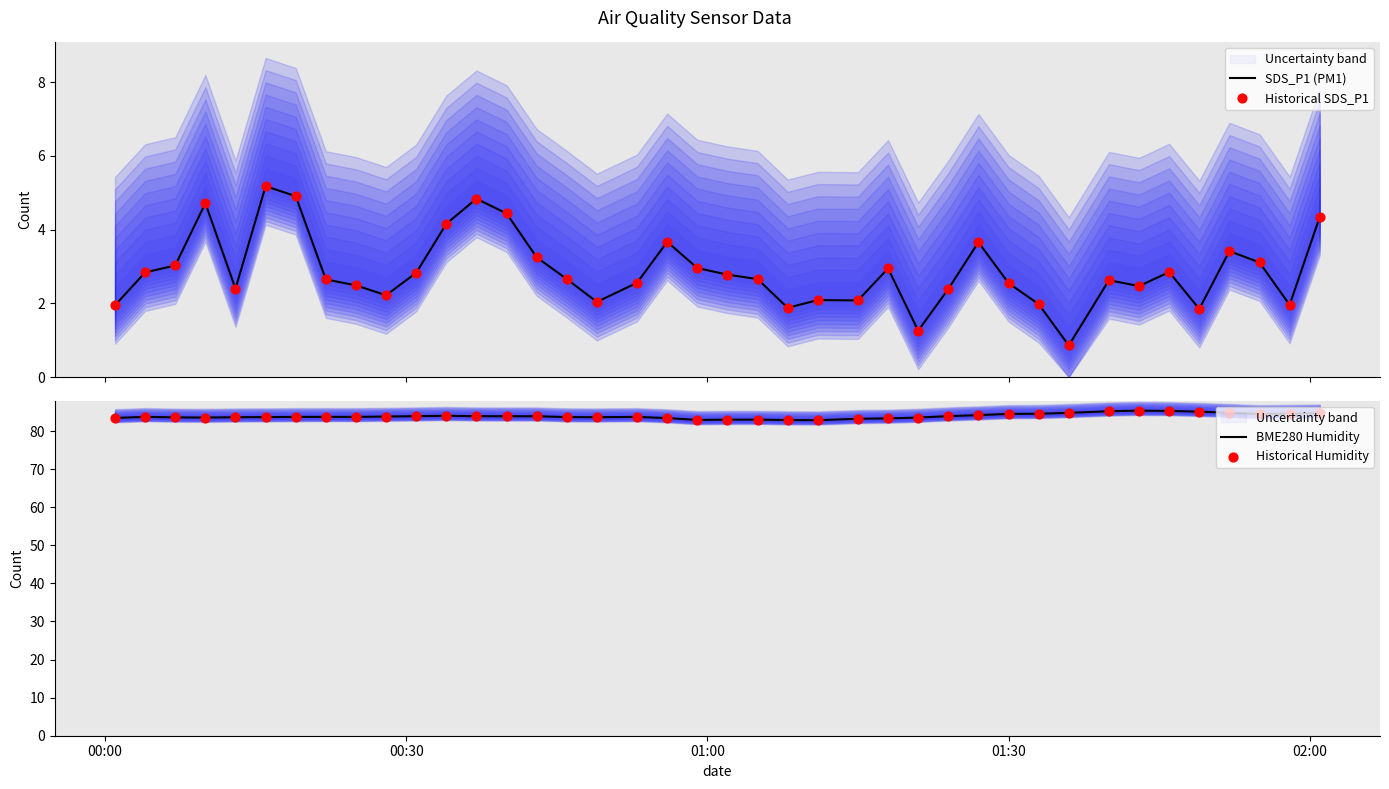

Which series has the largest total across all categories?

BME280 Humidity